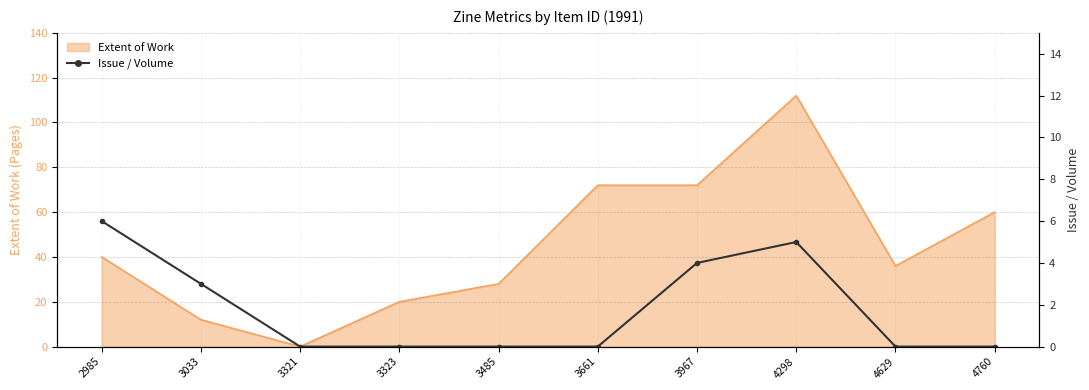

Reading left to right, what are all the values shown in this chart?

6	3	0	0	0	0	4	5	0	0